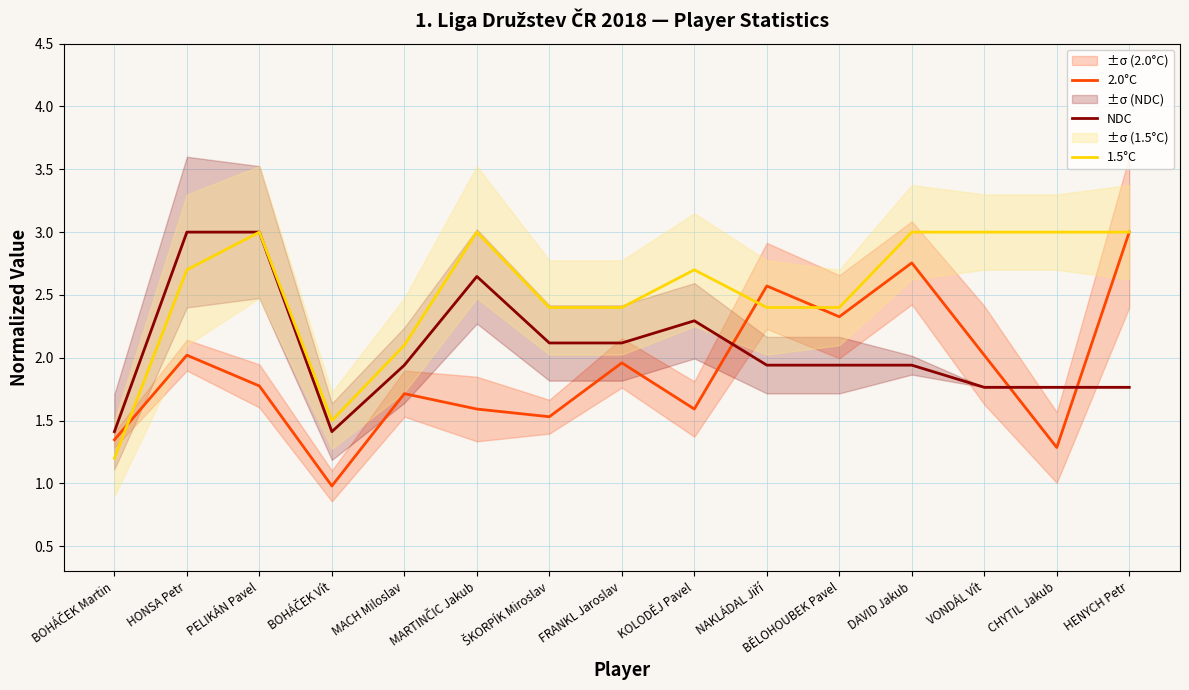

What is the spread (max minus min) of values at MARTINČIC Jakub?

1.4